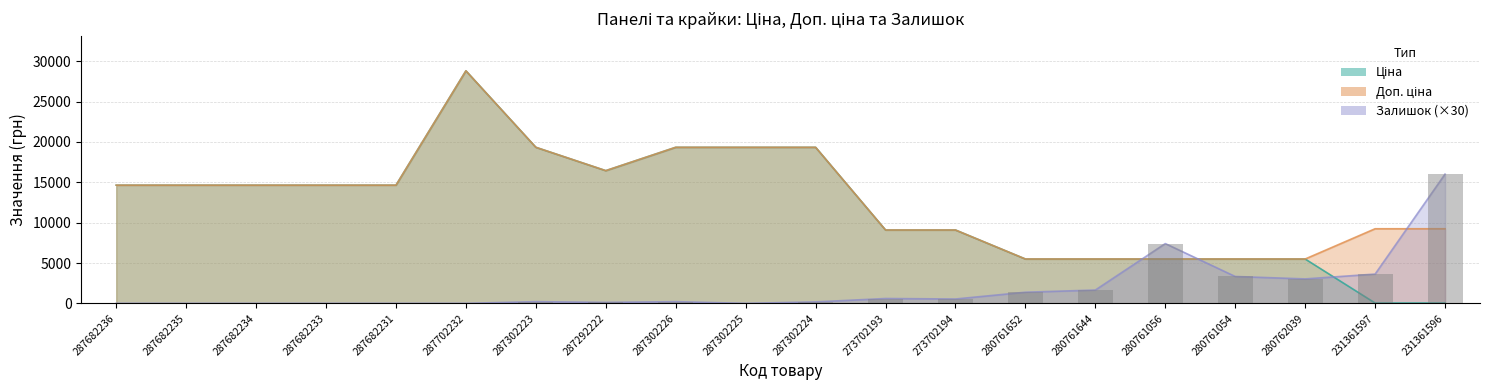

What position from the left is 287302223?

7